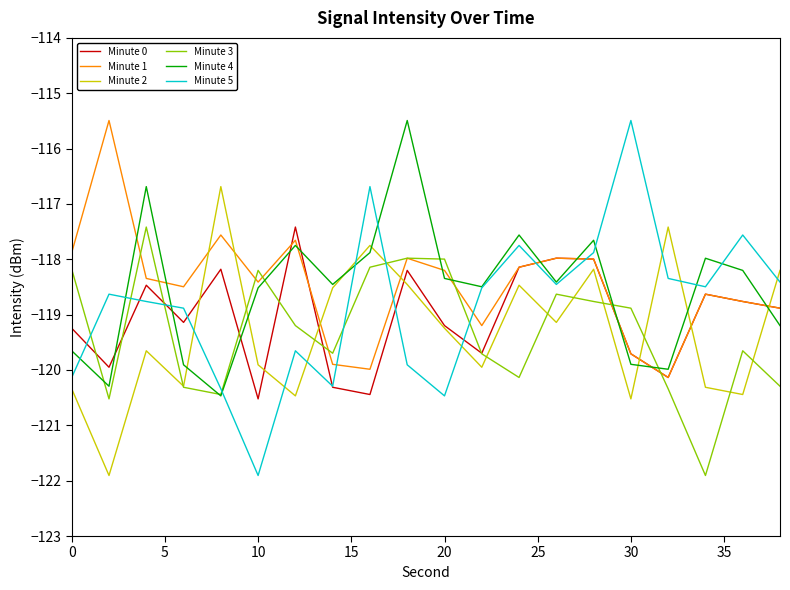

Which series has the largest range (max minus min)?

Minute 5